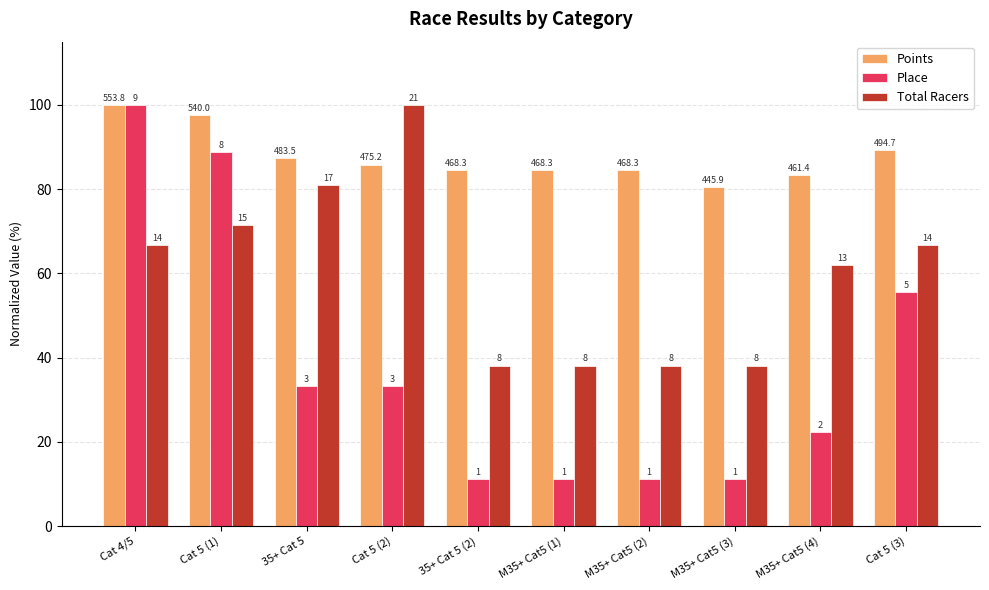

What is the difference between the highest and lowest values at 35+ Cat 5 (2)?

73.5